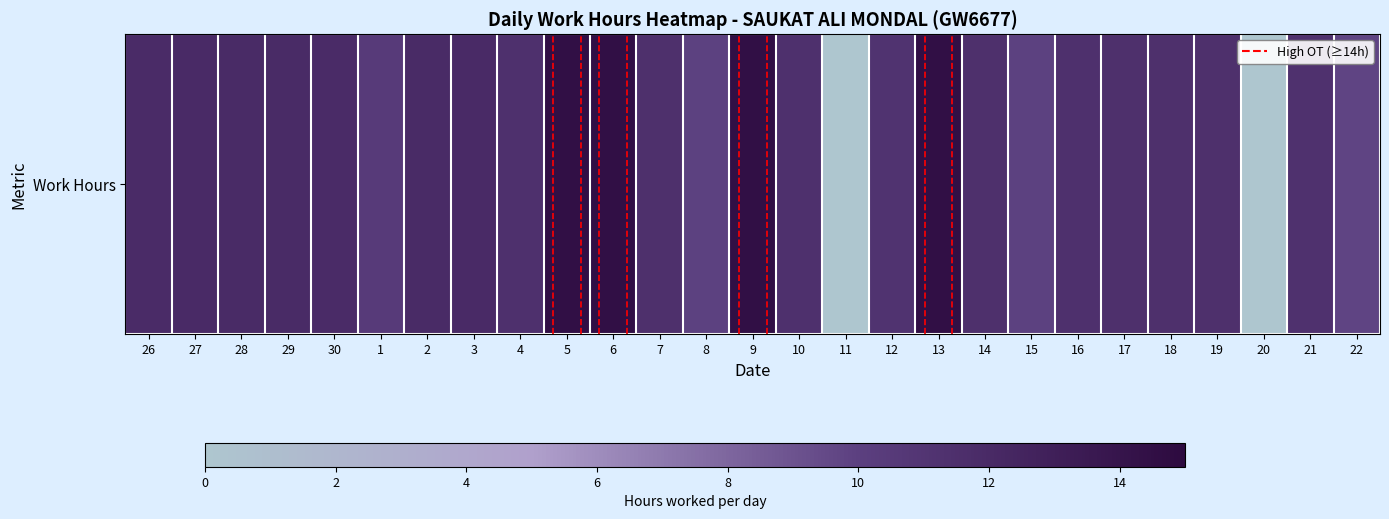

What is the sum of the values at 6 and 10?

25.9